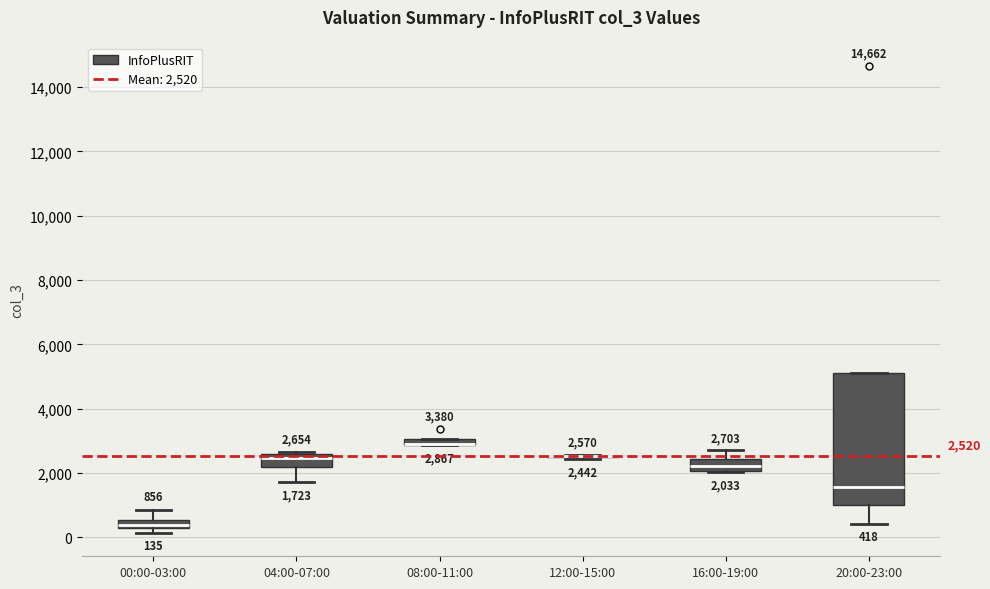

Which box is the tallest, from its lower edge to its upper edge?

20:00-23:00